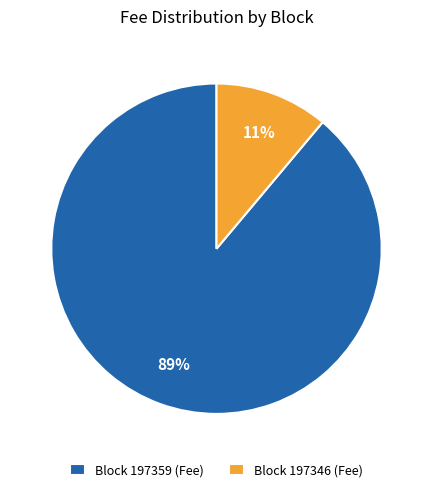

To the nearest percent, what percentage of the pie is Block 197359 (Fee)?

89%